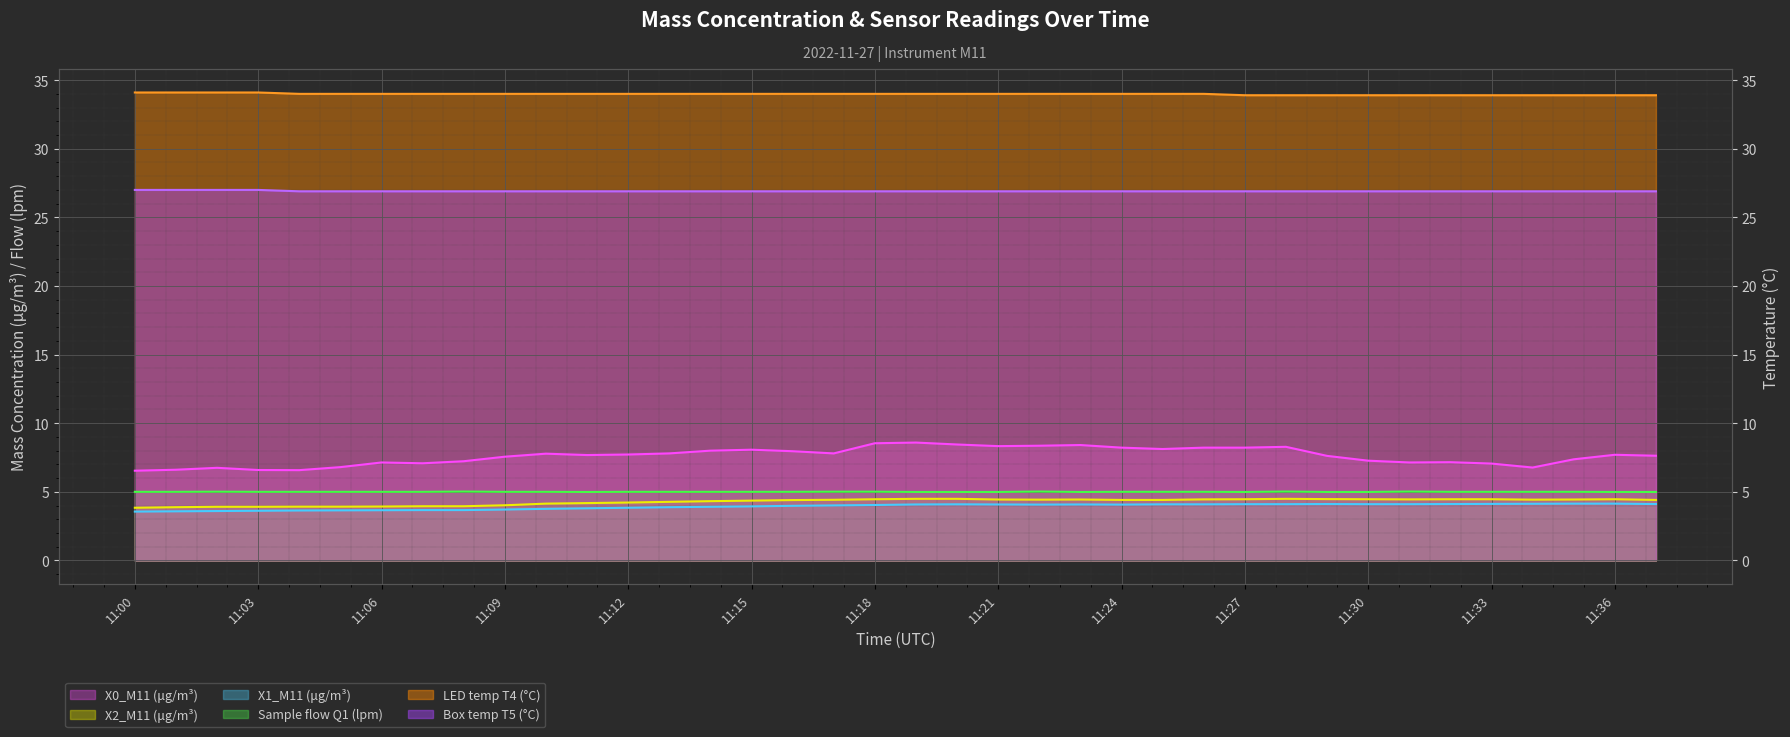

What is the greatest value displayed?

34.1